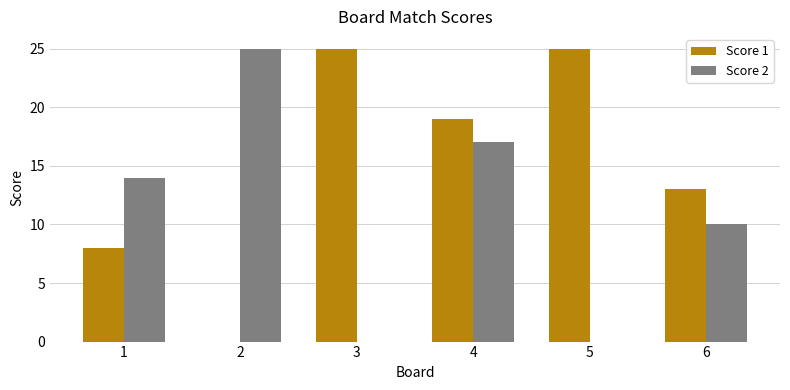

How many series are shown in this chart?

2